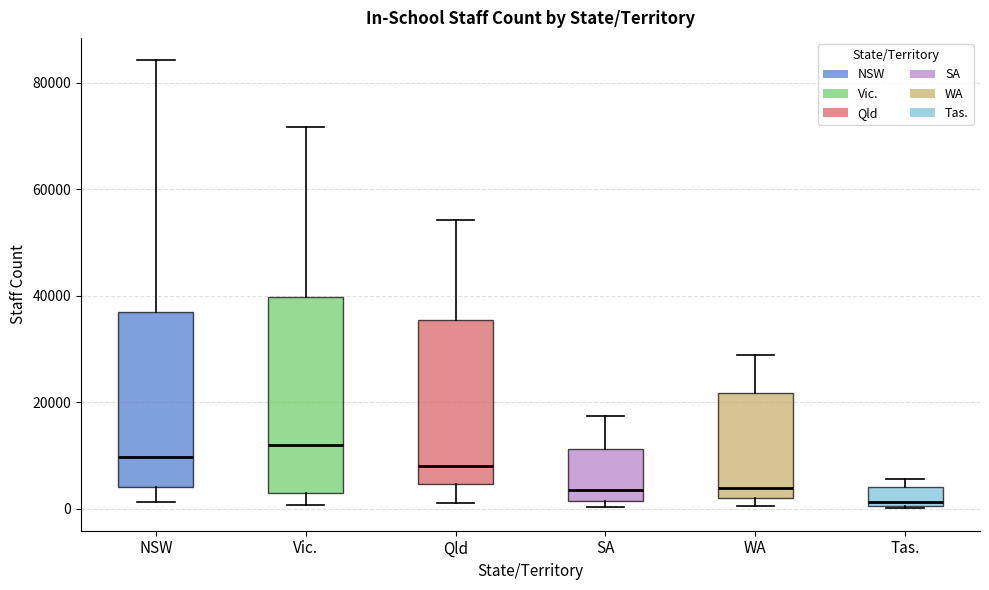

Reading left to right, transcribe this box plot: for each box, give where its median line is, the range the box spans, and where its two whiskers end, as read against the y-axis. The values are not printed on the chart, so give them approximately, as read against the axis.

NSW: median 10000, box 4000 to 36000, whiskers 2000 to 84000
Vic.: median 12000, box 2000 to 40000, whiskers 0 to 72000
Qld: median 8000, box 4000 to 36000, whiskers 2000 to 54000
SA: median 4000, box 2000 to 12000, whiskers 0 to 18000
WA: median 4000, box 2000 to 22000, whiskers 0 to 28000
Tas.: median 2000, box 0 to 4000, whiskers 0 to 6000